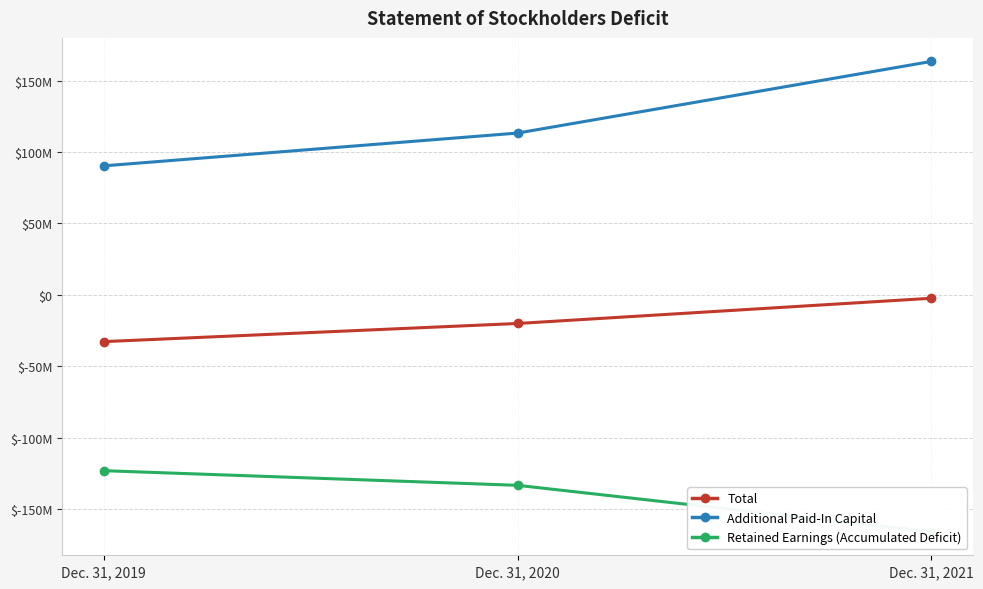

Is the value of Total at Dec. 31, 2019 greater than the value of Additional Paid-In Capital at Dec. 31, 2020?

No